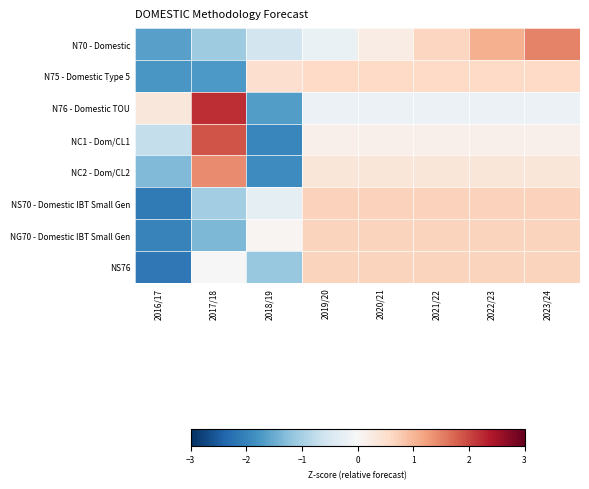

Reading left to right, extract all data points from this chart.

N70 - Domestic: 2016/17=-1.6	2017/18=-1.1	2018/19=-0.5	2019/20=-0.2	2020/21=0.2	2021/22=0.7	2022/23=1.1	2023/24=1.5
N75 - Domestic Type 5: 2016/17=-1.7	2017/18=-1.7	2018/19=0.5	2019/20=0.6	2020/21=0.6	2021/22=0.6	2022/23=0.6	2023/24=0.6
N76 - Domestic TOU: 2016/17=0.3	2017/18=2.2	2018/19=-1.7	2019/20=-0.2	2020/21=-0.2	2021/22=-0.2	2022/23=-0.2	2023/24=-0.2
NC1 - Dom/CL1: 2016/17=-0.7	2017/18=1.9	2018/19=-2.0	2019/20=0.2	2020/21=0.2	2021/22=0.2	2022/23=0.2	2023/24=0.2
NC2 - Dom/CL2: 2016/17=-1.3	2017/18=1.4	2018/19=-1.9	2019/20=0.4	2020/21=0.4	2021/22=0.4	2022/23=0.4	2023/24=0.4
NS70 - Domestic IBT Small Gen: 2016/17=-2.1	2017/18=-1.0	2018/19=-0.3	2019/20=0.7	2020/21=0.7	2021/22=0.7	2022/23=0.7	2023/24=0.7
NG70 - Domestic IBT Small Gen: 2016/17=-2.0	2017/18=-1.4	2018/19=0.1	2019/20=0.7	2020/21=0.7	2021/22=0.7	2022/23=0.7	2023/24=0.7
NS76: 2016/17=-2.1	2017/18=-0.0	2018/19=-1.1	2019/20=0.7	2020/21=0.7	2021/22=0.7	2022/23=0.7	2023/24=0.7